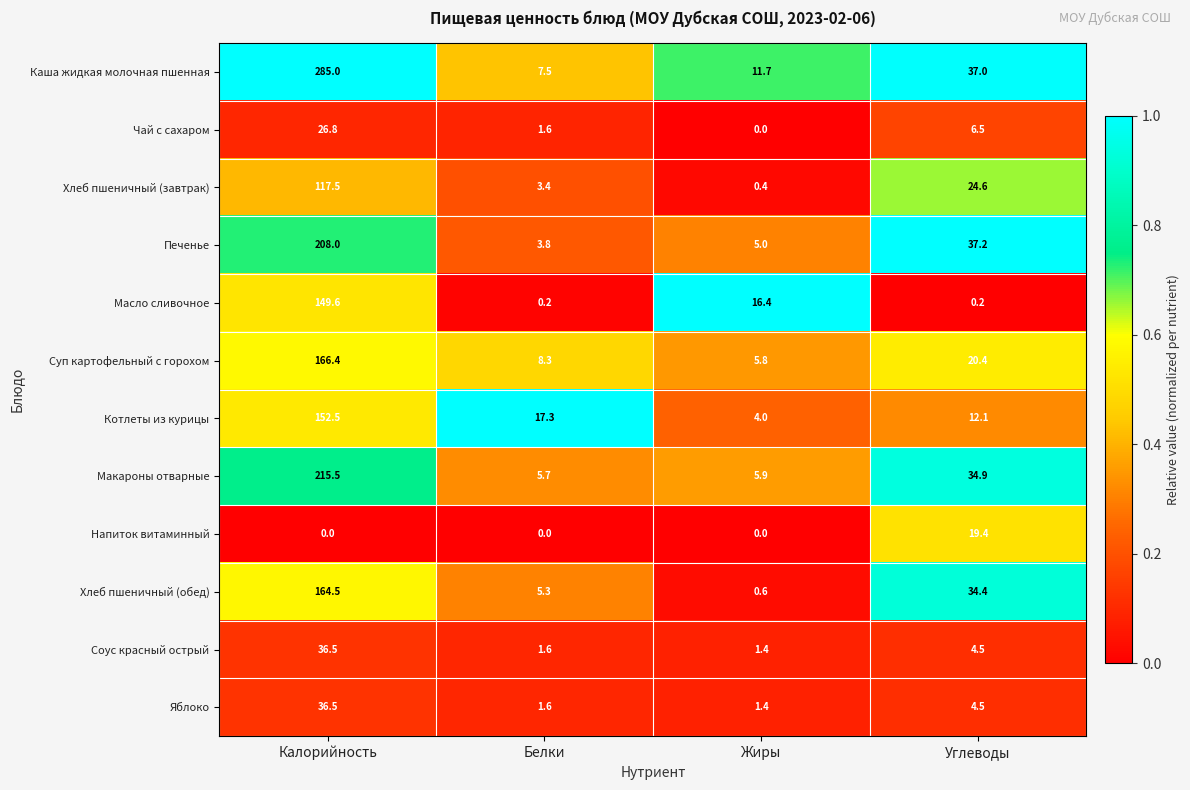

What is the maximum value shown in the chart?

285.0